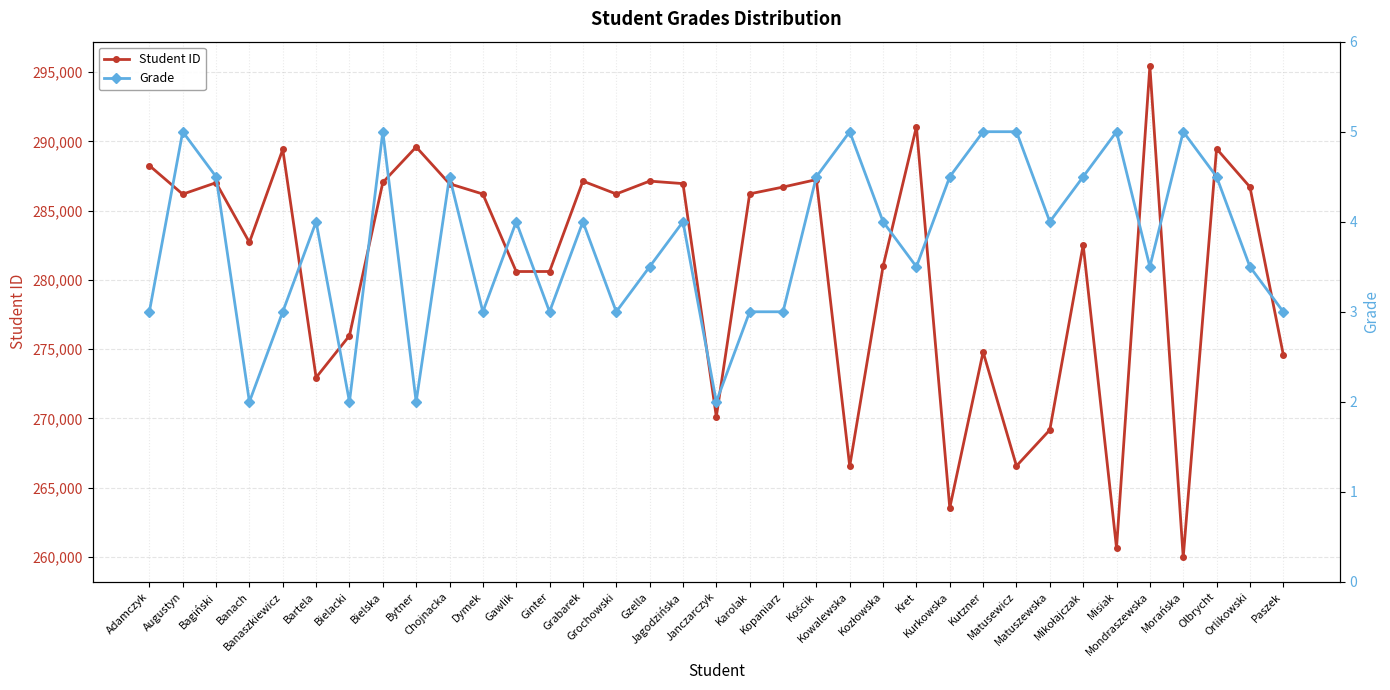

The Student ID series shows 259975.0 at Morańska. True or false?

True